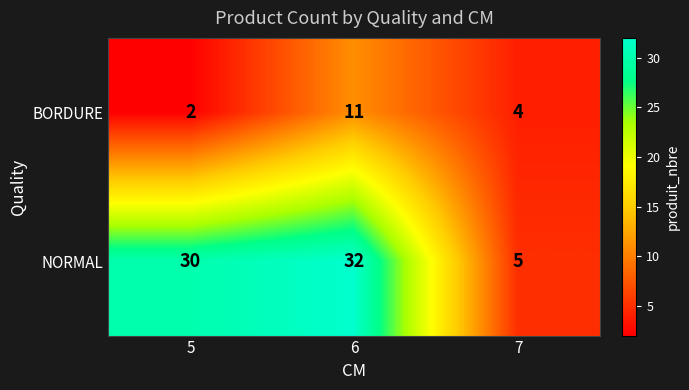

Where is NORMAL nearest to the value 18?

5